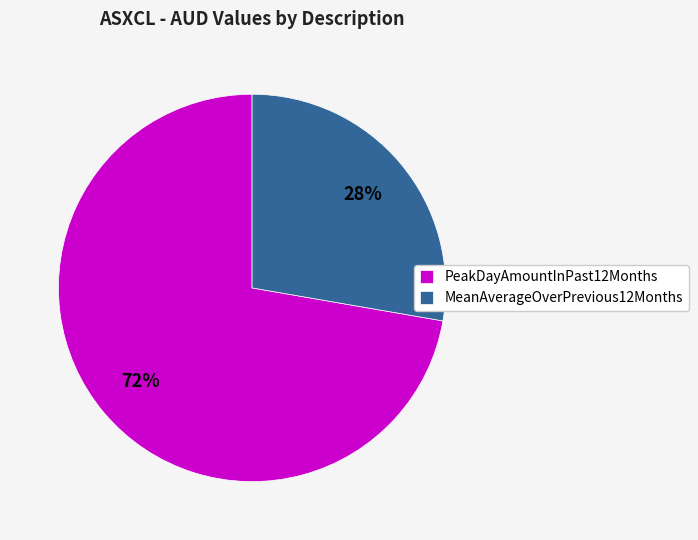

Which category has the smallest portion of the pie?

MeanAverageOverPrevious12Months